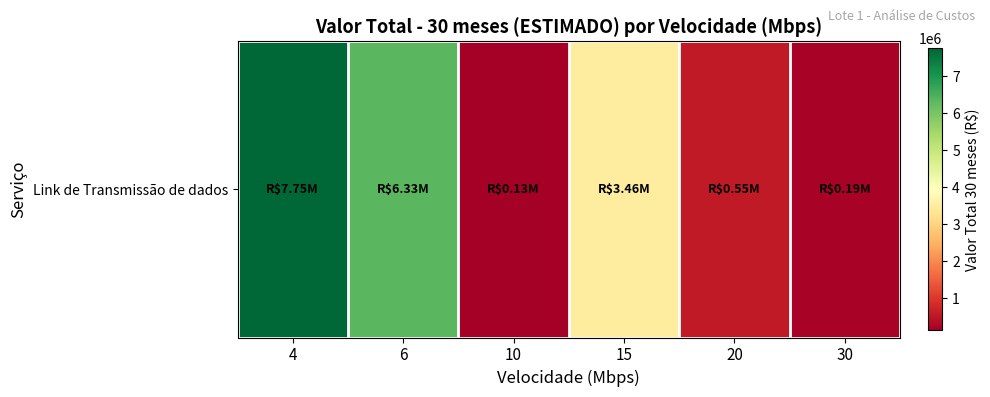

Which label corresponds to the smallest value in the chart?

10